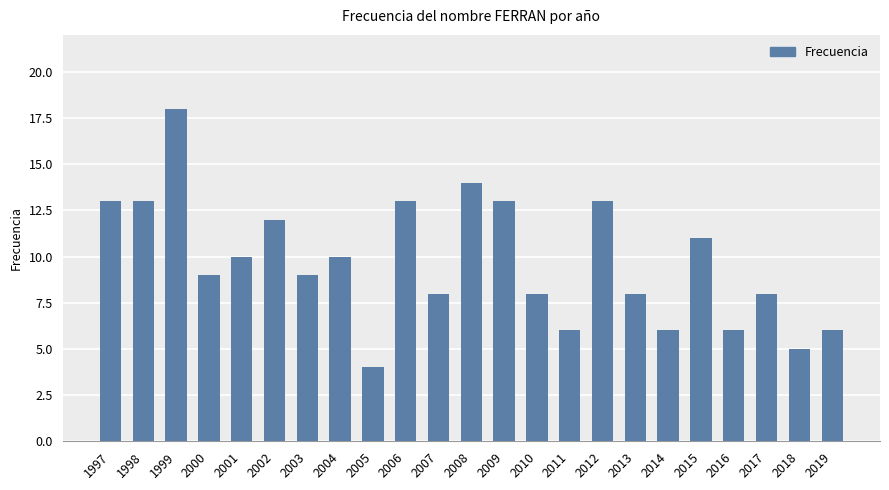

Between 2005 and 1998, which is larger?

1998